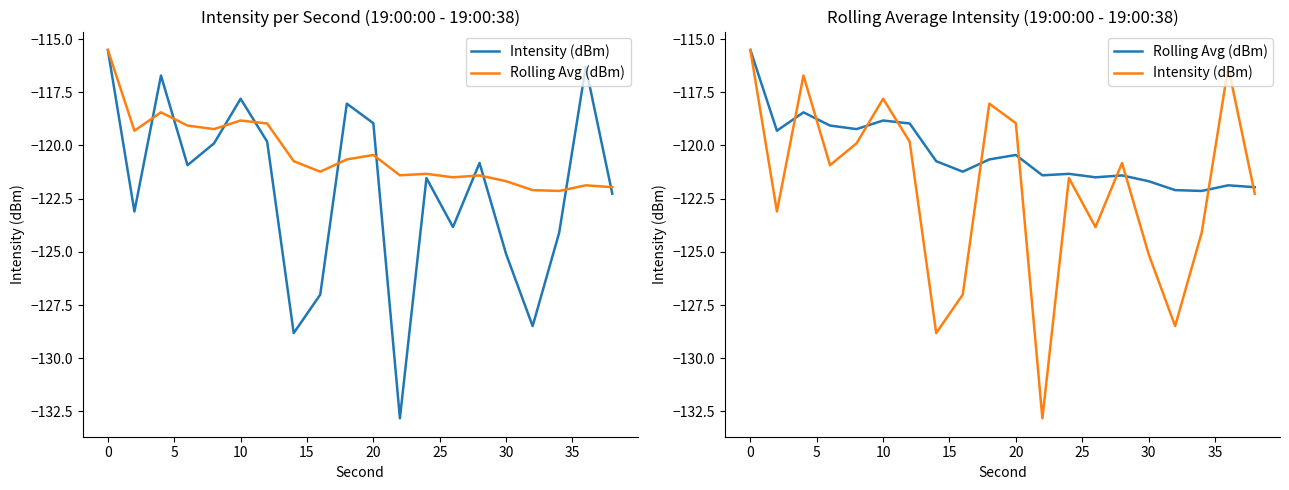

List the series in order of their overall mean, lowest first.

Intensity (dBm), Rolling Avg (dBm)